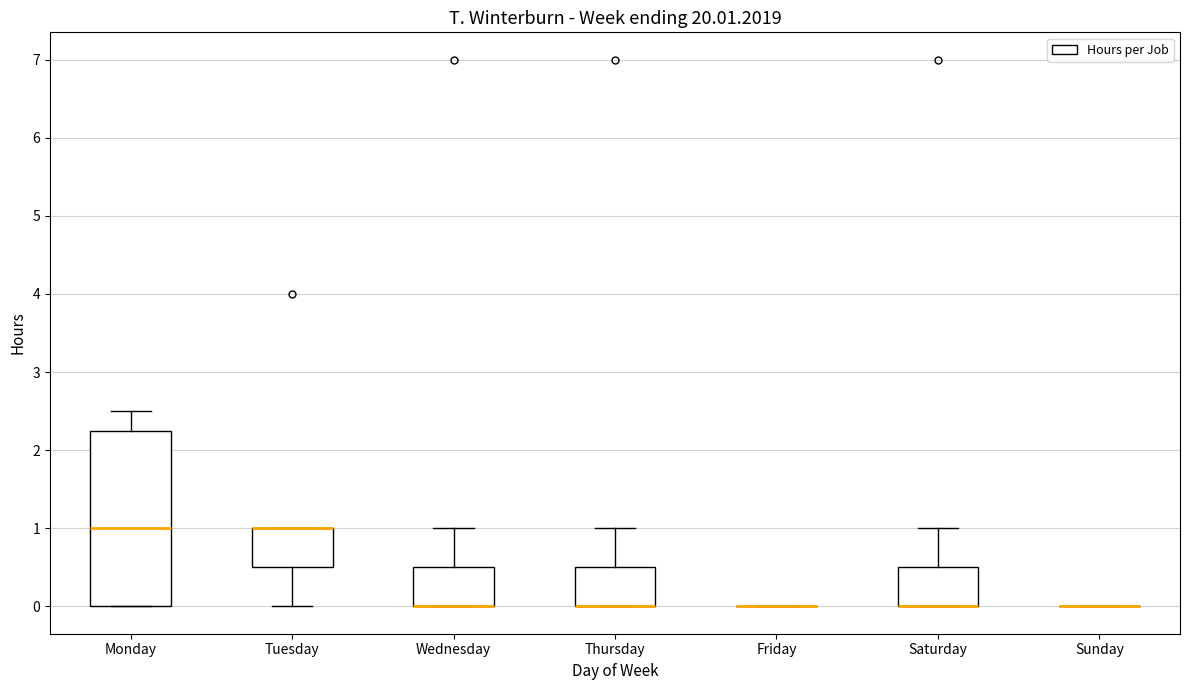

Where is the upper edge of the box for Tuesday on the y-axis? The values are not printed on the chart, so give them approximately, as read against the axis.

1.0